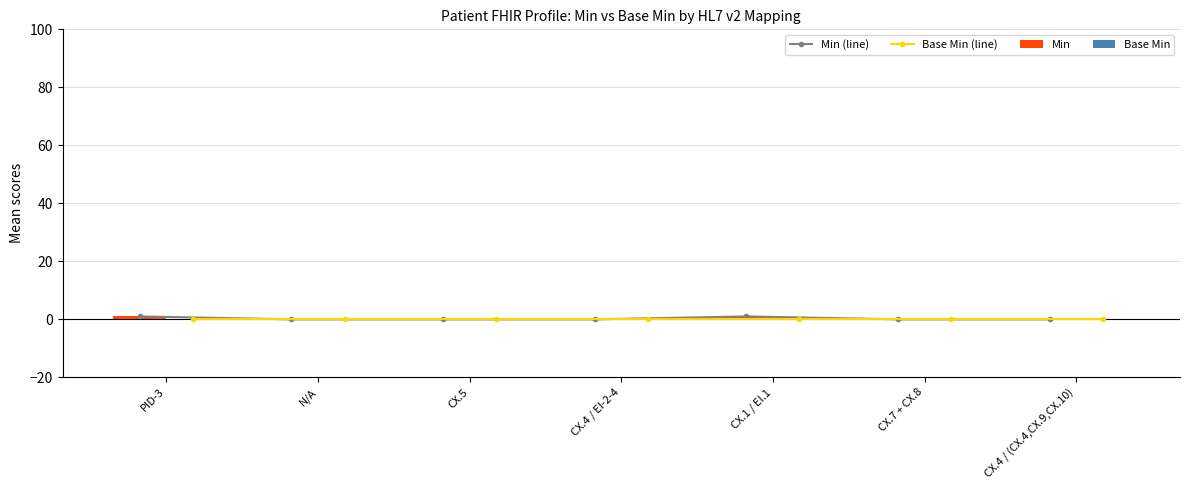

The value of Min at CX.4 / EI-2-4 is 1. True or false?

False